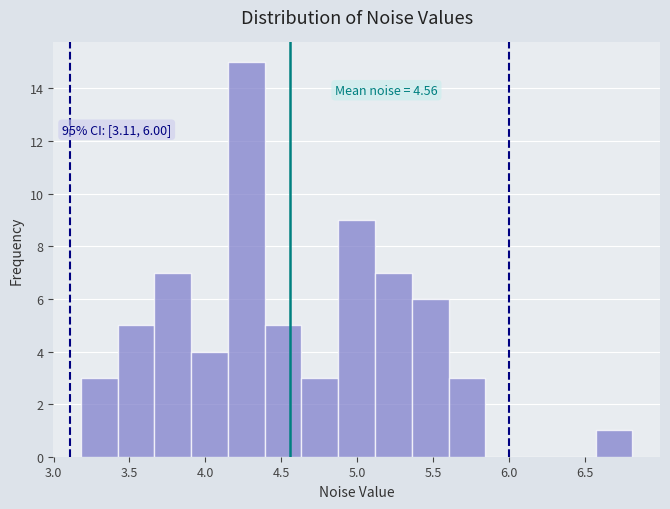

Over which range of the x-axis is the bar tallest?

4.15 to 4.40